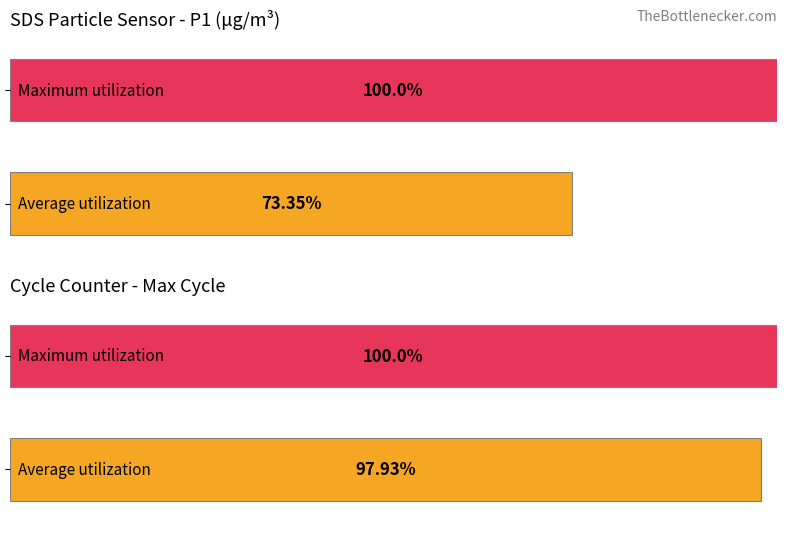

Rank the series by their average value, from highest to lowest.

Maximum utilization, Average utilization